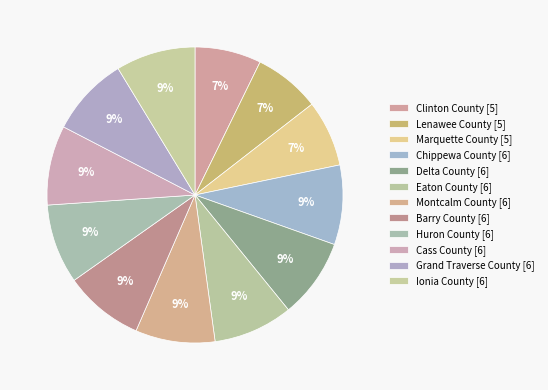

Combined, what portion of the pie is Eaton County and Montcalm County?

17.4%